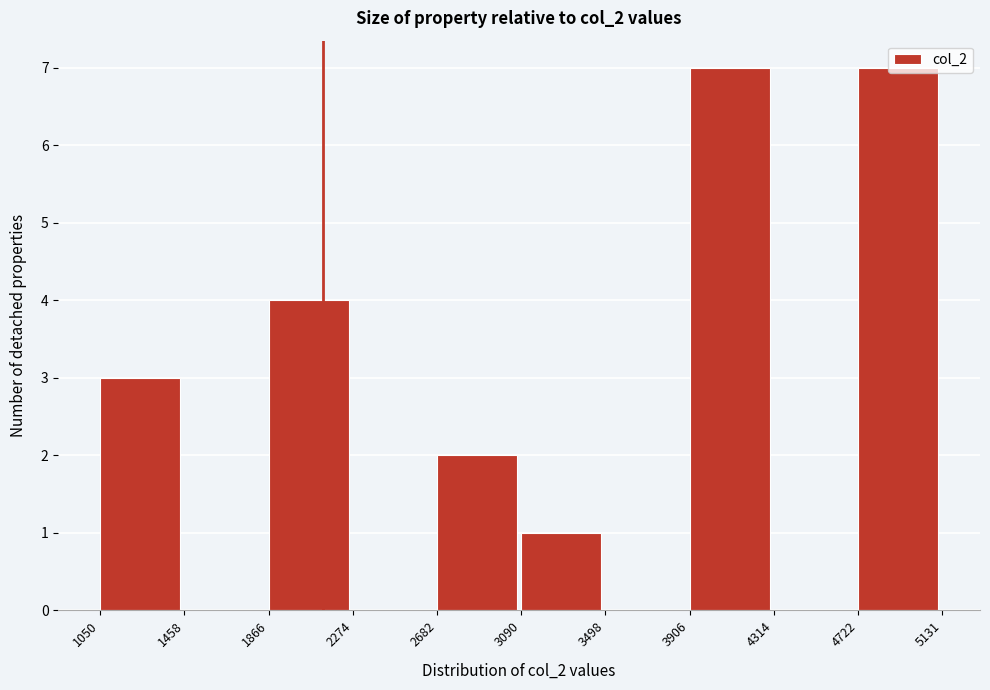

Reading left to right, list every bar in this chart as the range it spans on the x-axis followed by its height. The values are not printed on the chart, so give them approximately, as read against the axis.

1050 to 1458: 3
1458 to 1866: 0
1866 to 2274: 4
2274 to 2682: 0
2682 to 3090: 2
3090 to 3498: 1
3498 to 3906: 0
3906 to 4314: 7
4314 to 4722: 0
4722 to 5131: 7